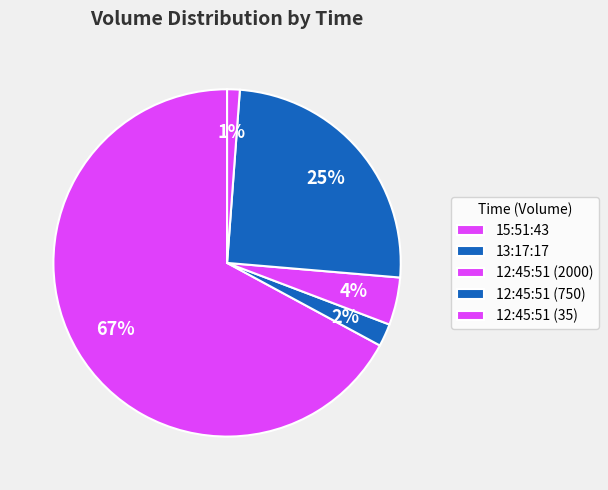

How many segments does this pie chart have?

5